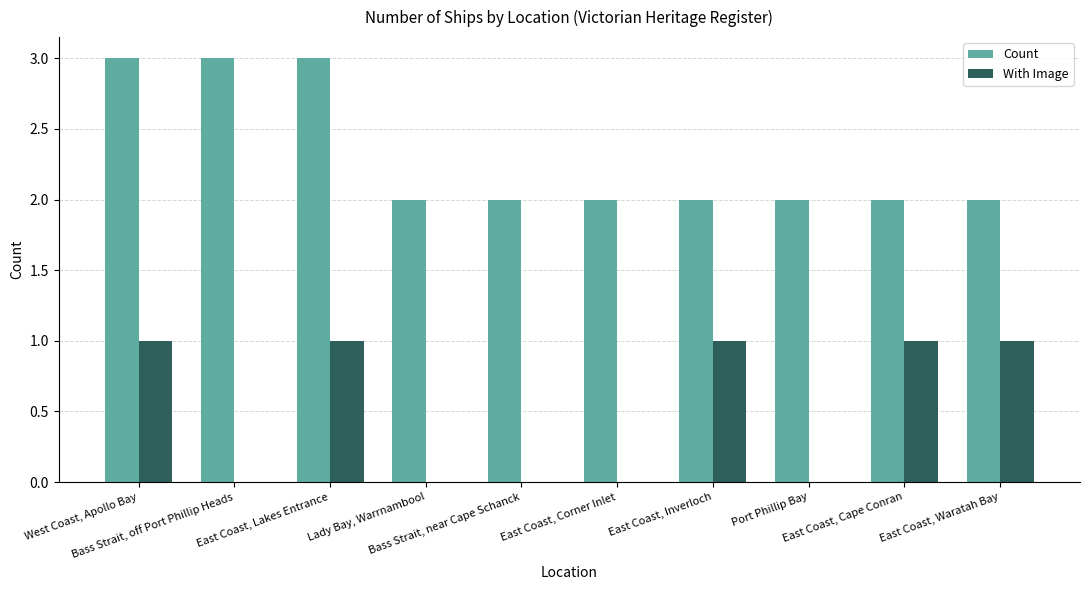

Reading right to left, transcribe all the data shown in this chart.

Count: East Coast, Waratah Bay=2	East Coast, Cape Conran=2	Port Phillip Bay=2	East Coast, Inverloch=2	East Coast, Corner Inlet=2	Bass Strait, near Cape Schanck=2	Lady Bay, Warrnambool=2	East Coast, Lakes Entrance=3	Bass Strait, off Port Phillip Heads=3	West Coast, Apollo Bay=3
With Image: East Coast, Waratah Bay=1	East Coast, Cape Conran=1	Port Phillip Bay=0	East Coast, Inverloch=1	East Coast, Corner Inlet=0	Bass Strait, near Cape Schanck=0	Lady Bay, Warrnambool=0	East Coast, Lakes Entrance=1	Bass Strait, off Port Phillip Heads=0	West Coast, Apollo Bay=1